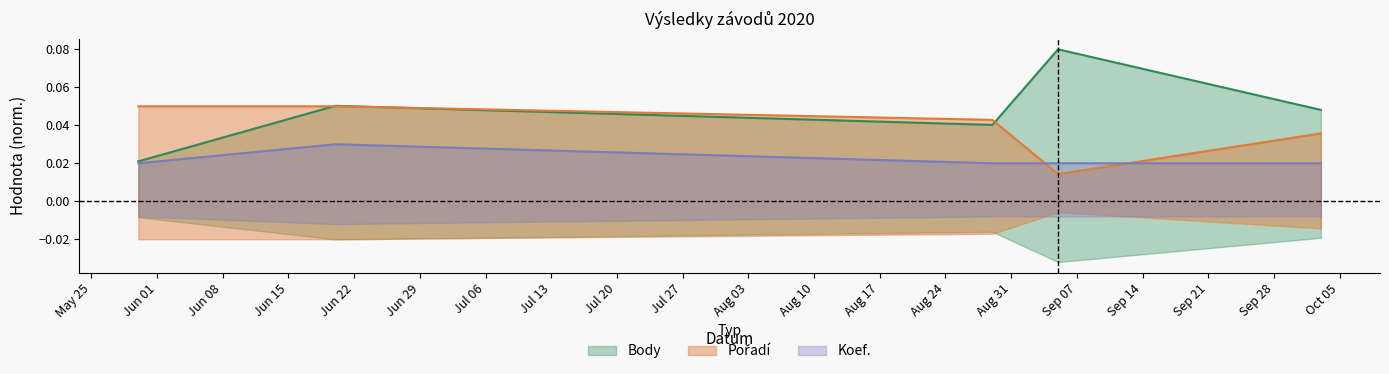

Which series has the largest total across all categories?

Body